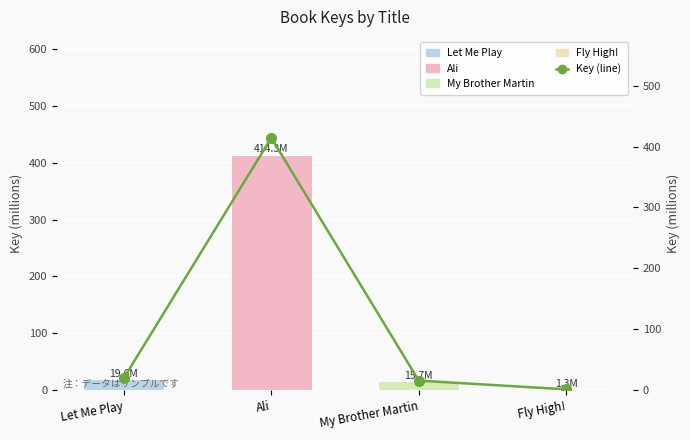

What is the difference between the 仕出地 values at Ali and My Brother Martin?

398.7